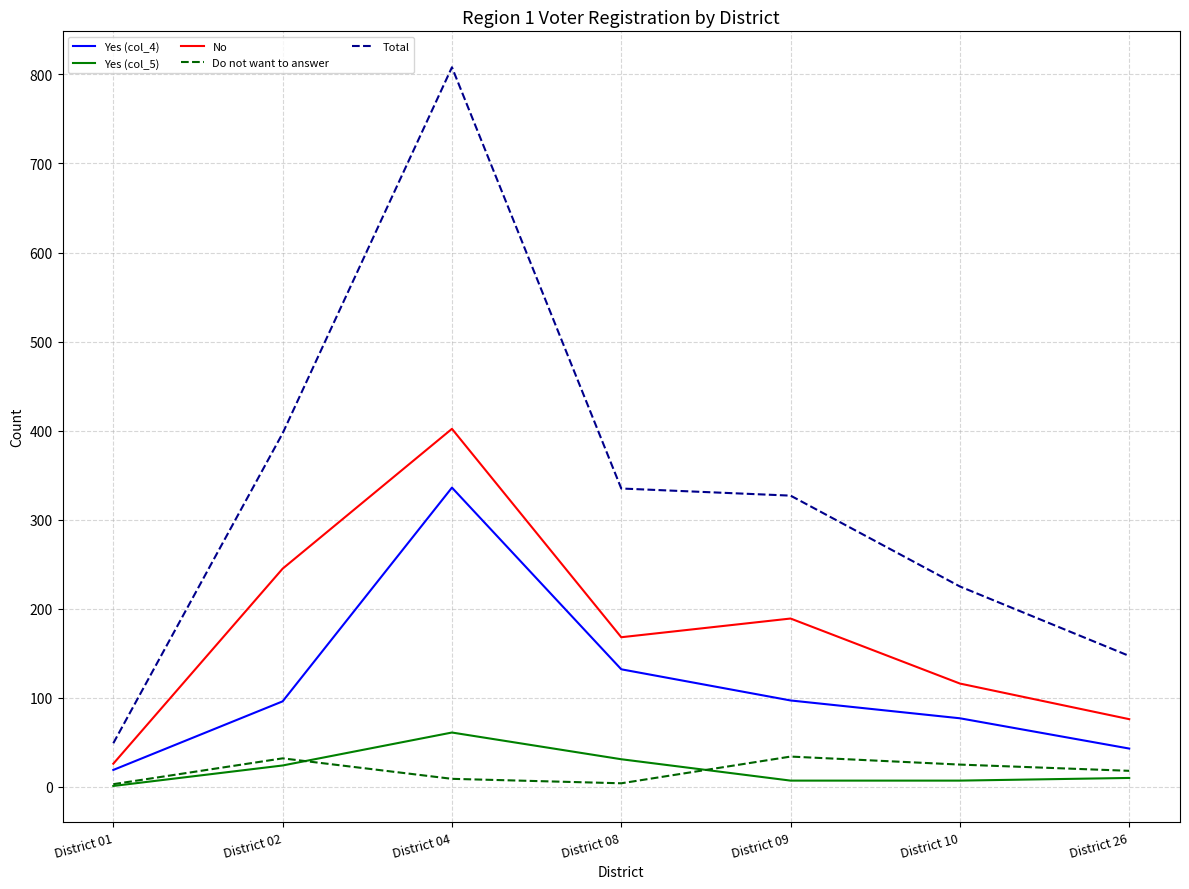

True or false: Do not want to answer and No cross at least once.

False